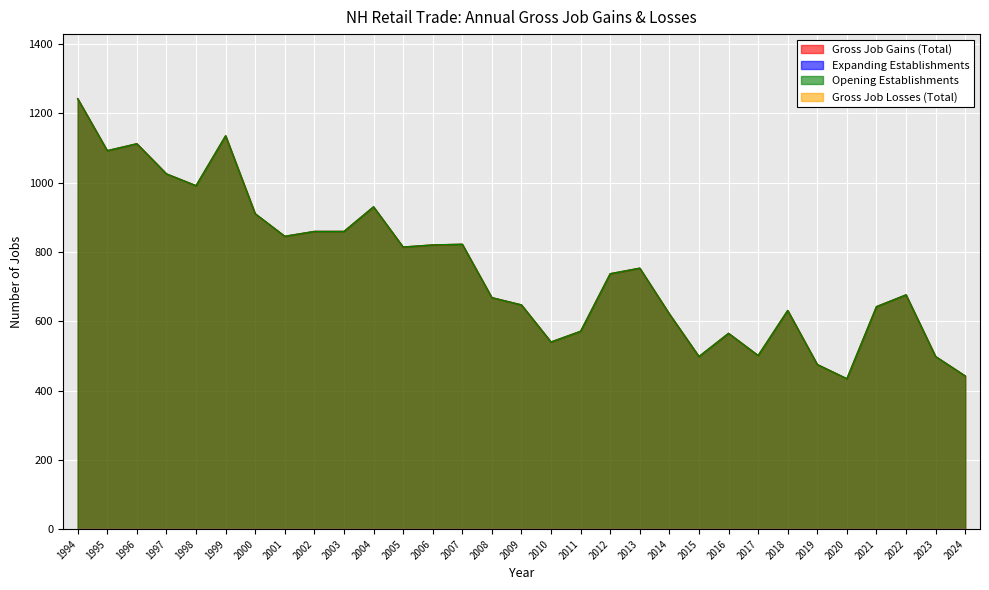

Does the chart display data point markers on the line(s)?

No